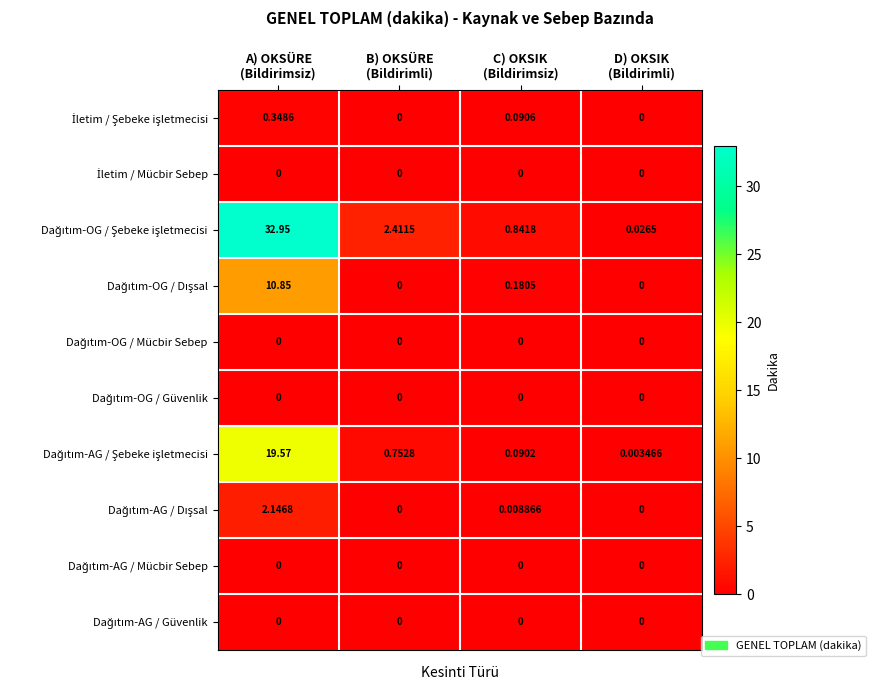

How many series are shown in this chart?

10